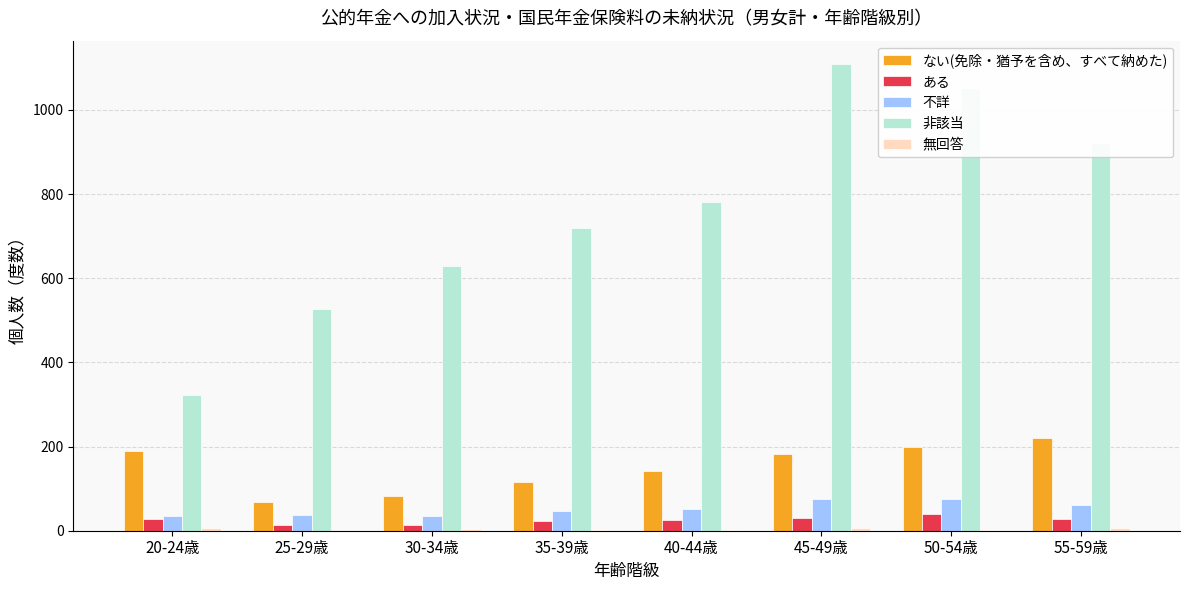

What is the maximum value shown in the chart?

1109